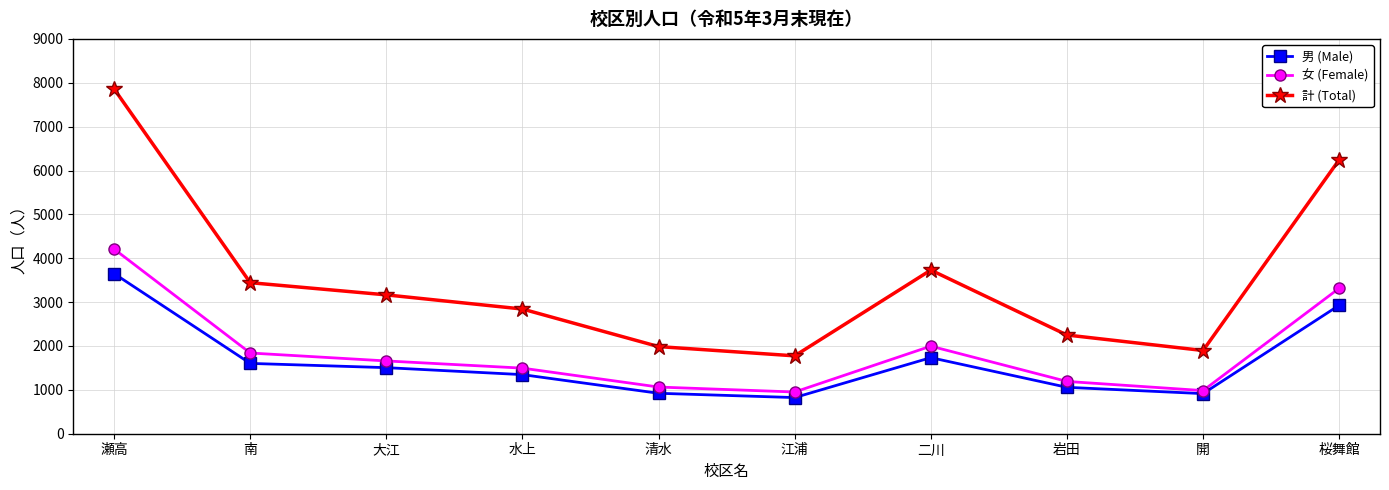

True or false: 計 (Total) and 女 (Female) cross at least once.

False